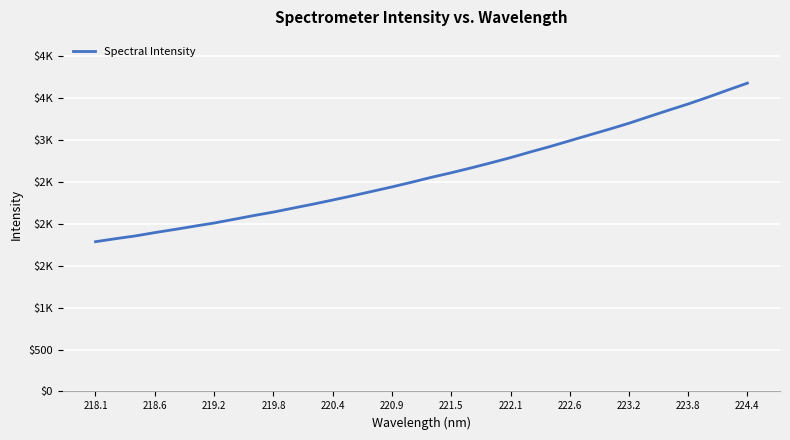

Does the chart display data point markers on the line(s)?

No